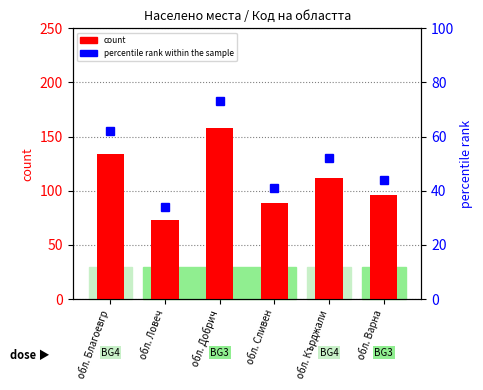

Read the percentile rank within the sample value at обл. Ловеч, to the nearest 10.

30